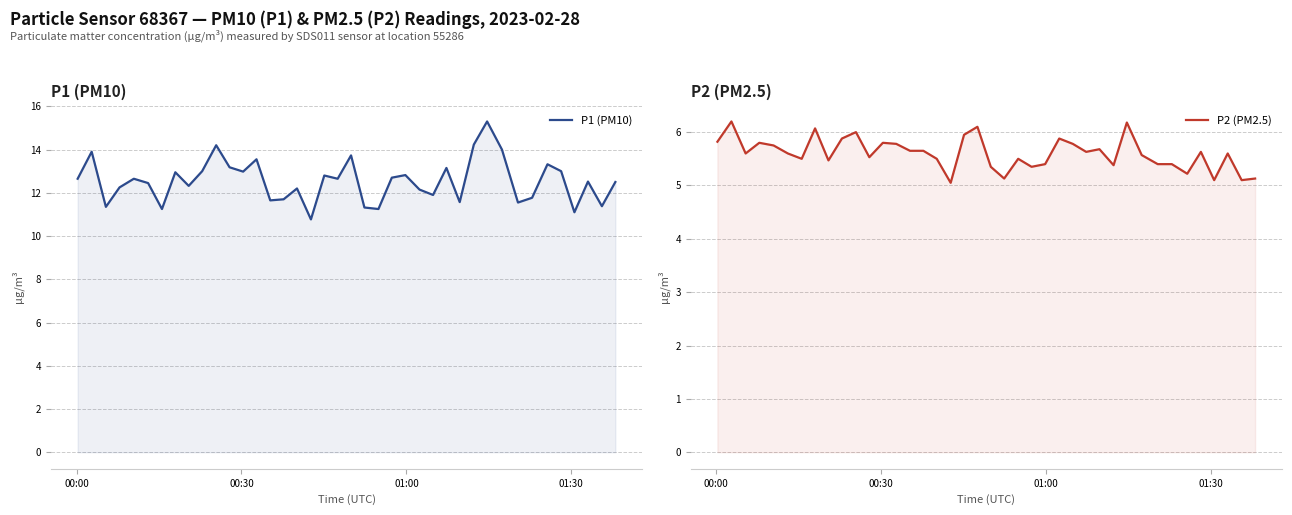

What is the difference between the second highest and minimum values in the P2 (PM2.5) series?

1.1